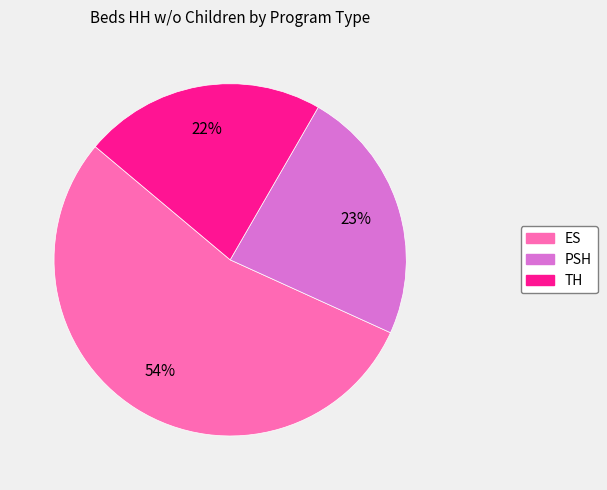

Is the sum of PSH and TH greater than half?

No